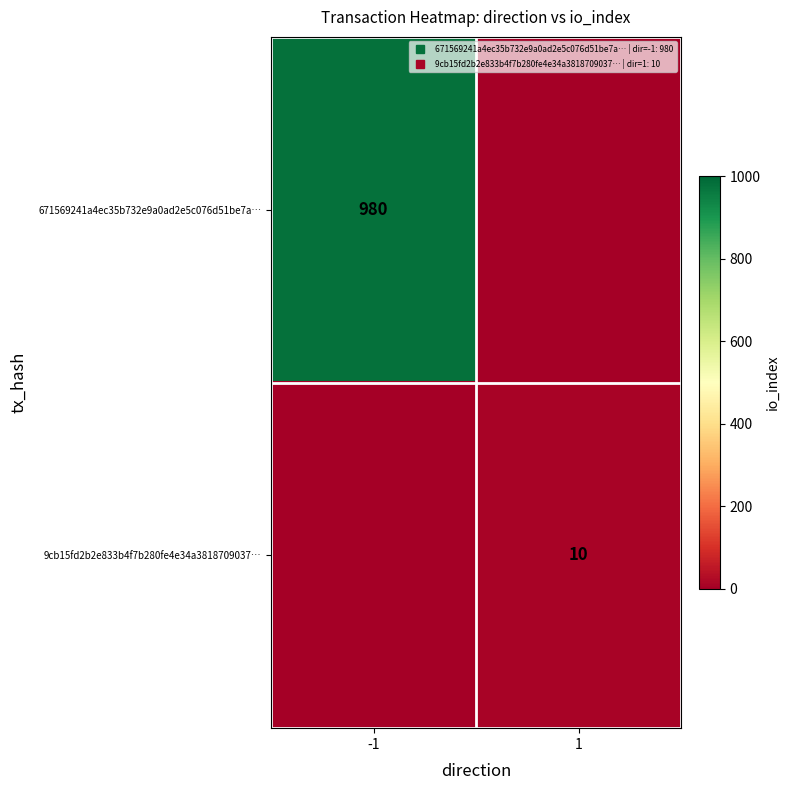

Count the number of categories in the chart.

2